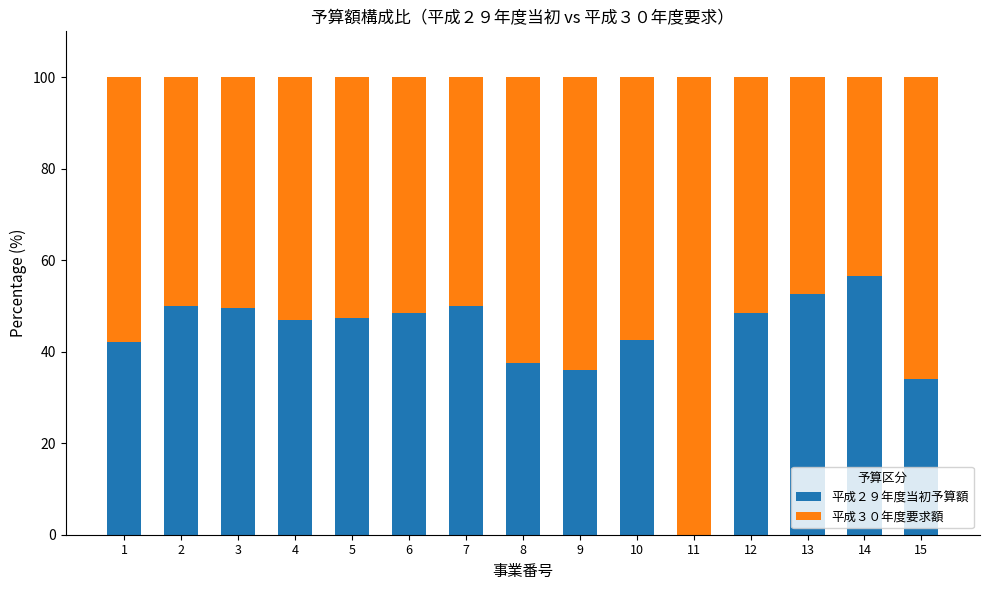

What is the total value across all series at 15?

100.0